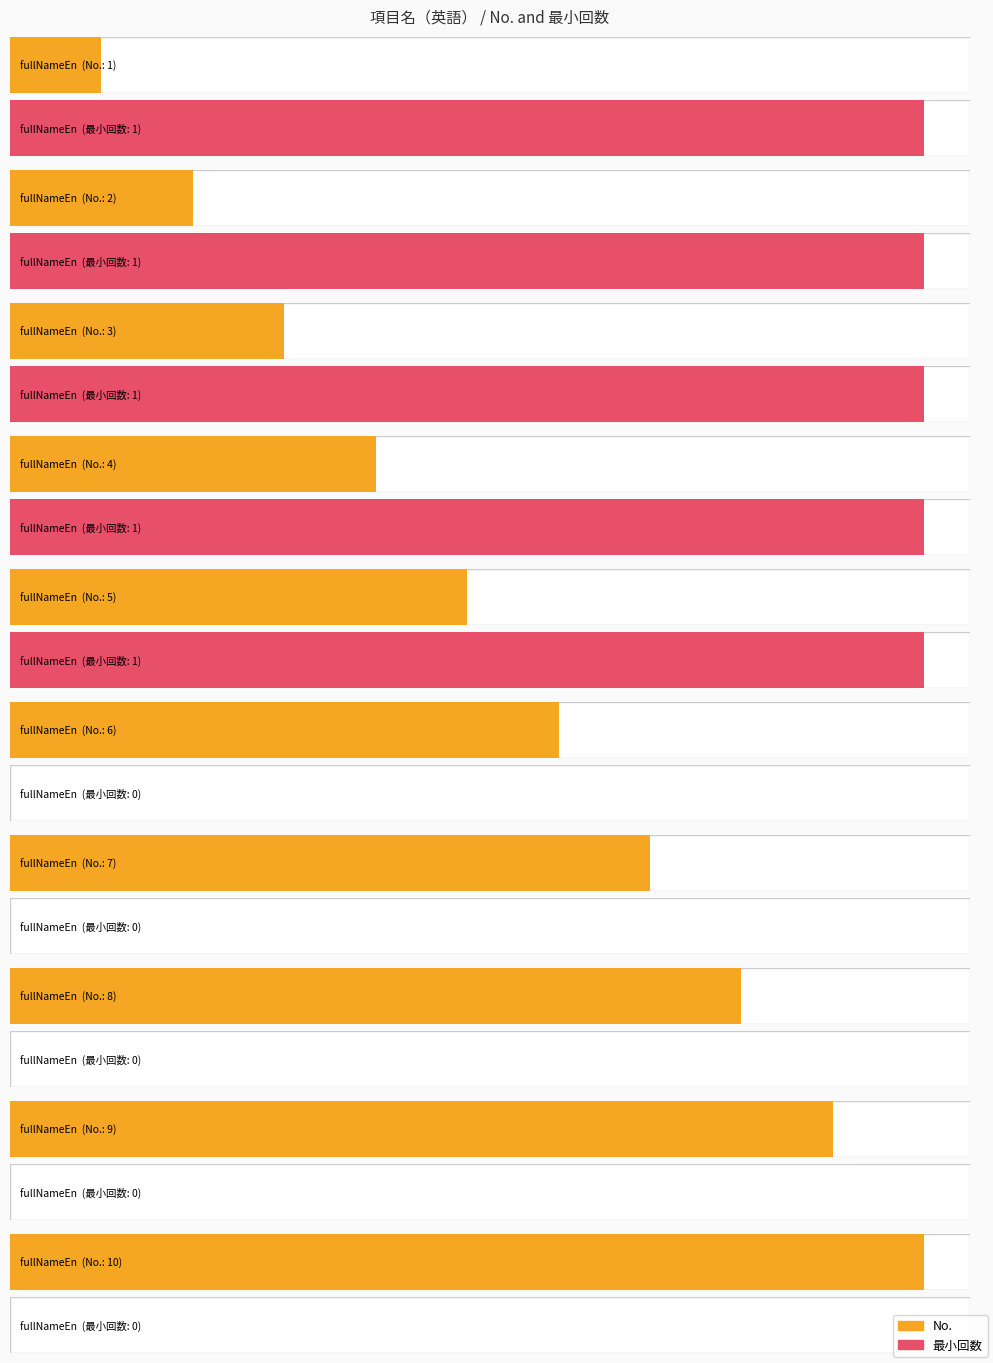

What is the difference between the second highest and minimum values in the No. series?

8